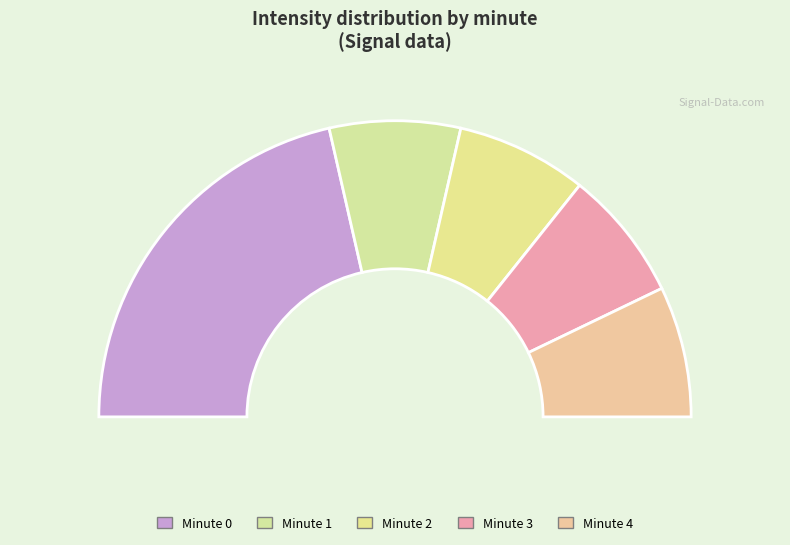

How many segments does this pie chart have?

5